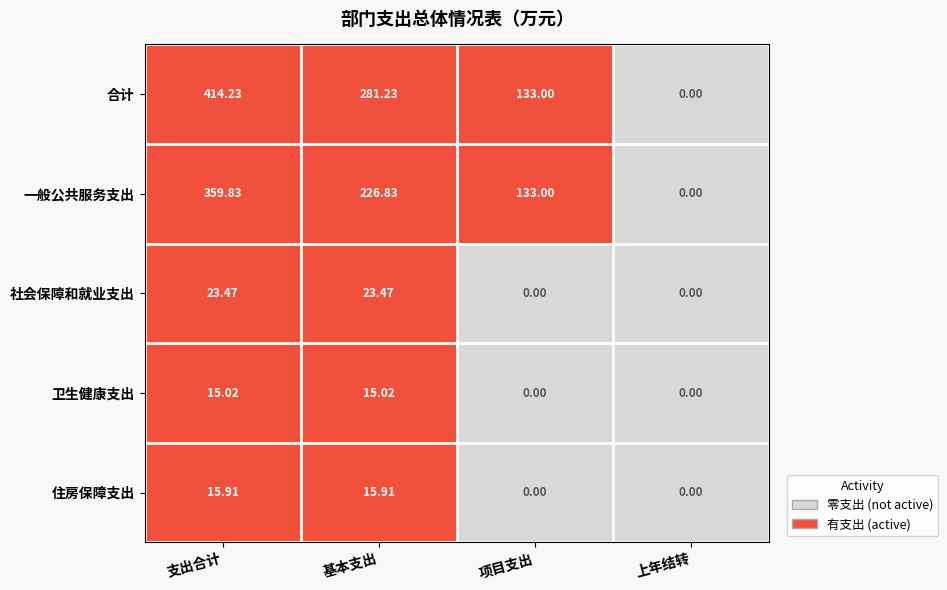

List the labels in order of 基本支出 value, smallest first.

卫生健康支出, 住房保障支出, 社会保障和就业支出, 一般公共服务支出, 合计